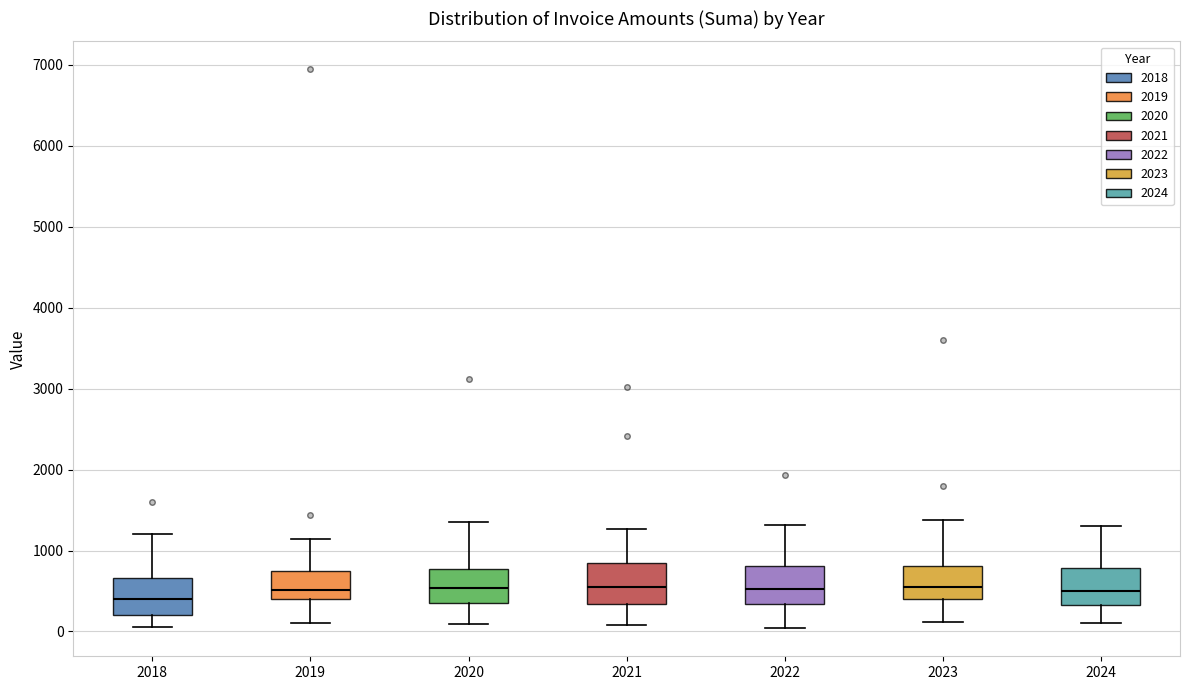

Reading left to right, read every box against the y-axis: the position of its median line, the range the box covers, and the ends of its whiskers. The values are not printed on the chart, so give them approximately, as read against the axis.

2018: median 400, box 200 to 700, whiskers 100 to 1200
2019: median 500, box 400 to 700, whiskers 100 to 1100
2020: median 500, box 300 to 800, whiskers 100 to 1400
2021: median 500, box 300 to 800, whiskers 100 to 1300
2022: median 500, box 300 to 800, whiskers 0 to 1300
2023: median 600, box 400 to 800, whiskers 100 to 1400
2024: median 500, box 300 to 800, whiskers 100 to 1300